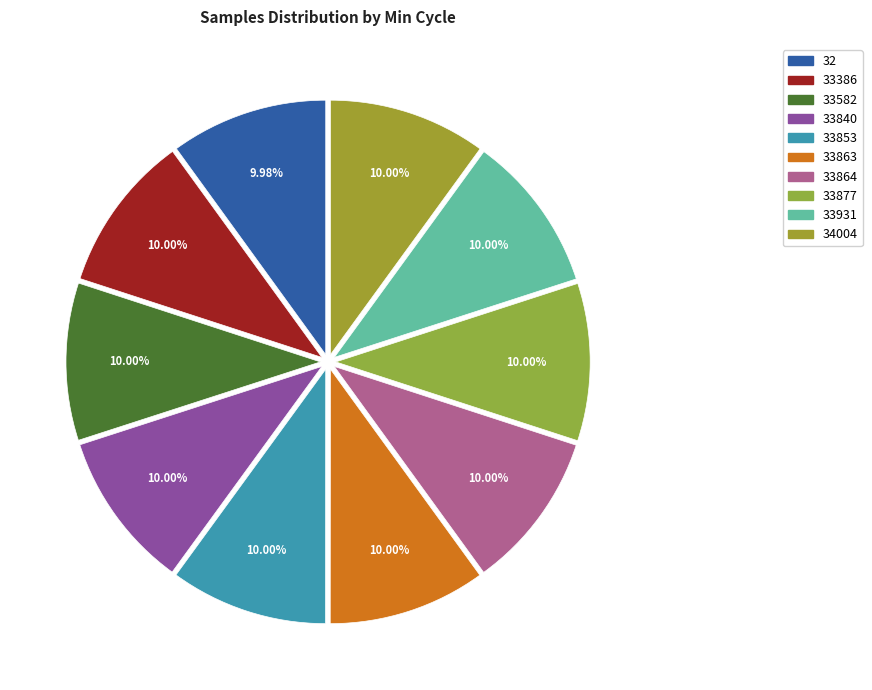

To the nearest percent, what is the combined percentage of 33931 and 33864?

20%